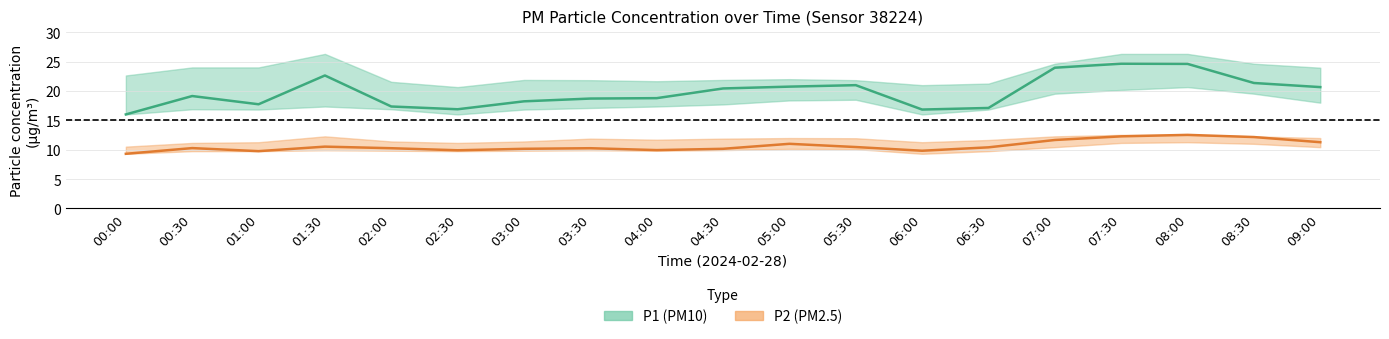

How many distinct data groups are displayed?

2